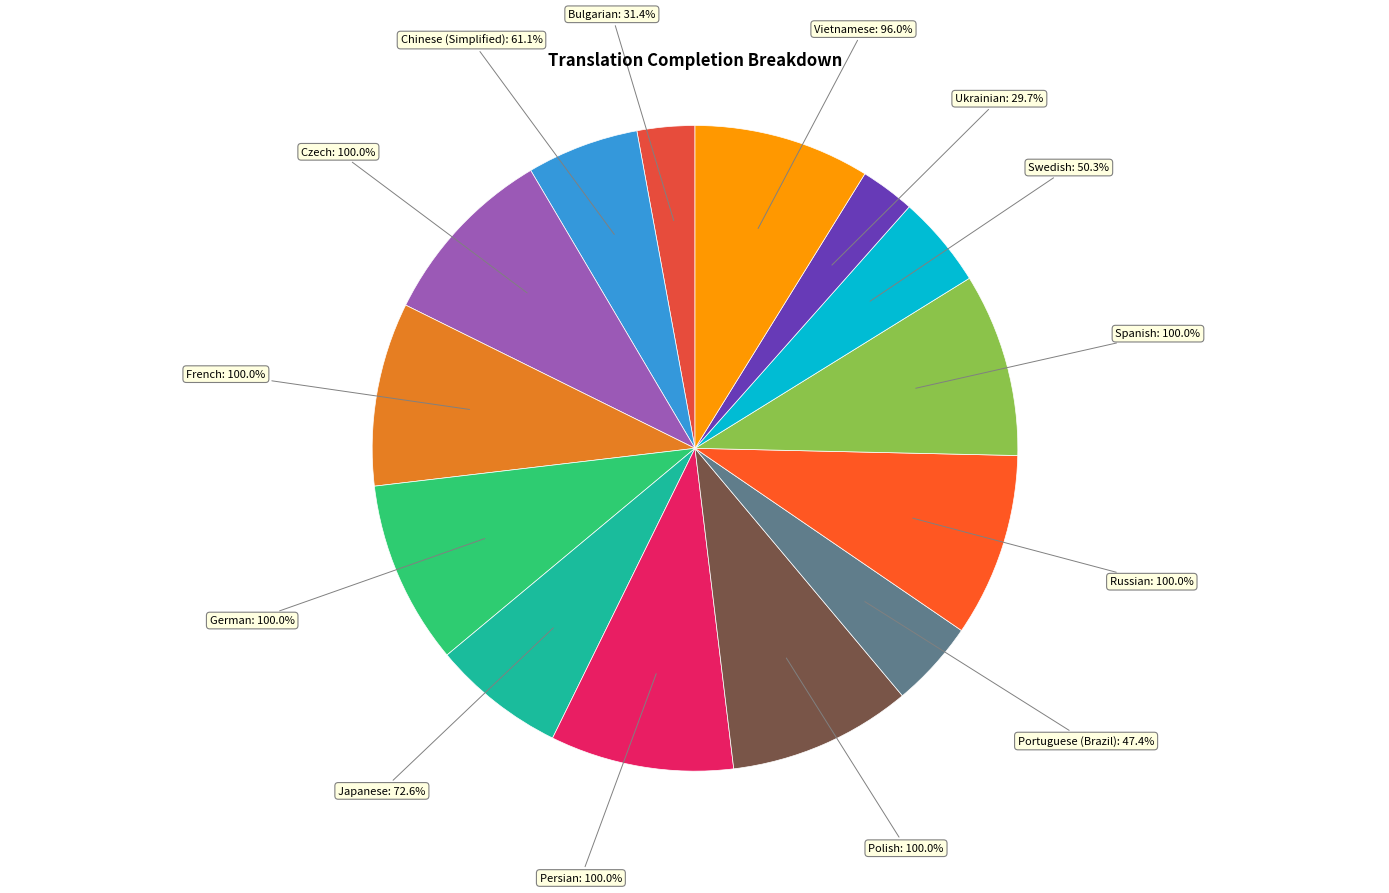

What is the change in value from Polish to Swedish?

-49.7